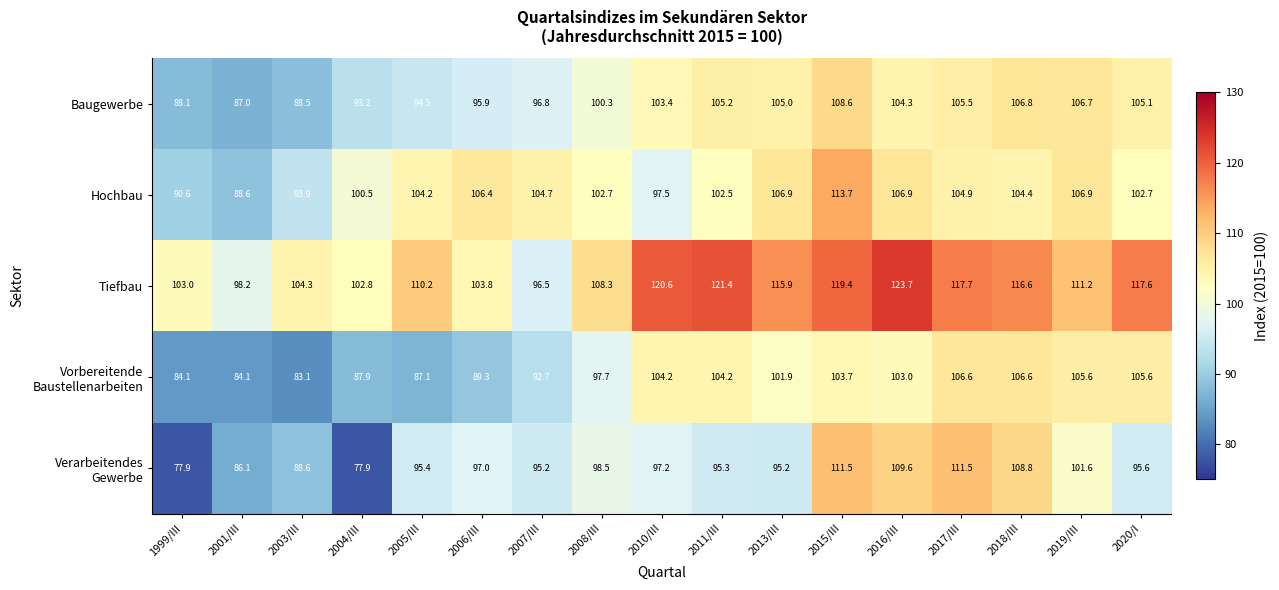

What is the difference between the Tiefbau values at 2018/III and 2015/III?

2.8